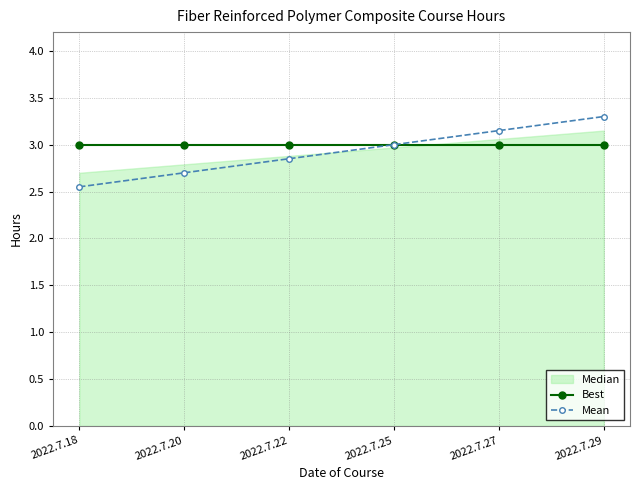

The value of Mean at 2022.7.22 is 2.8. True or false?

True